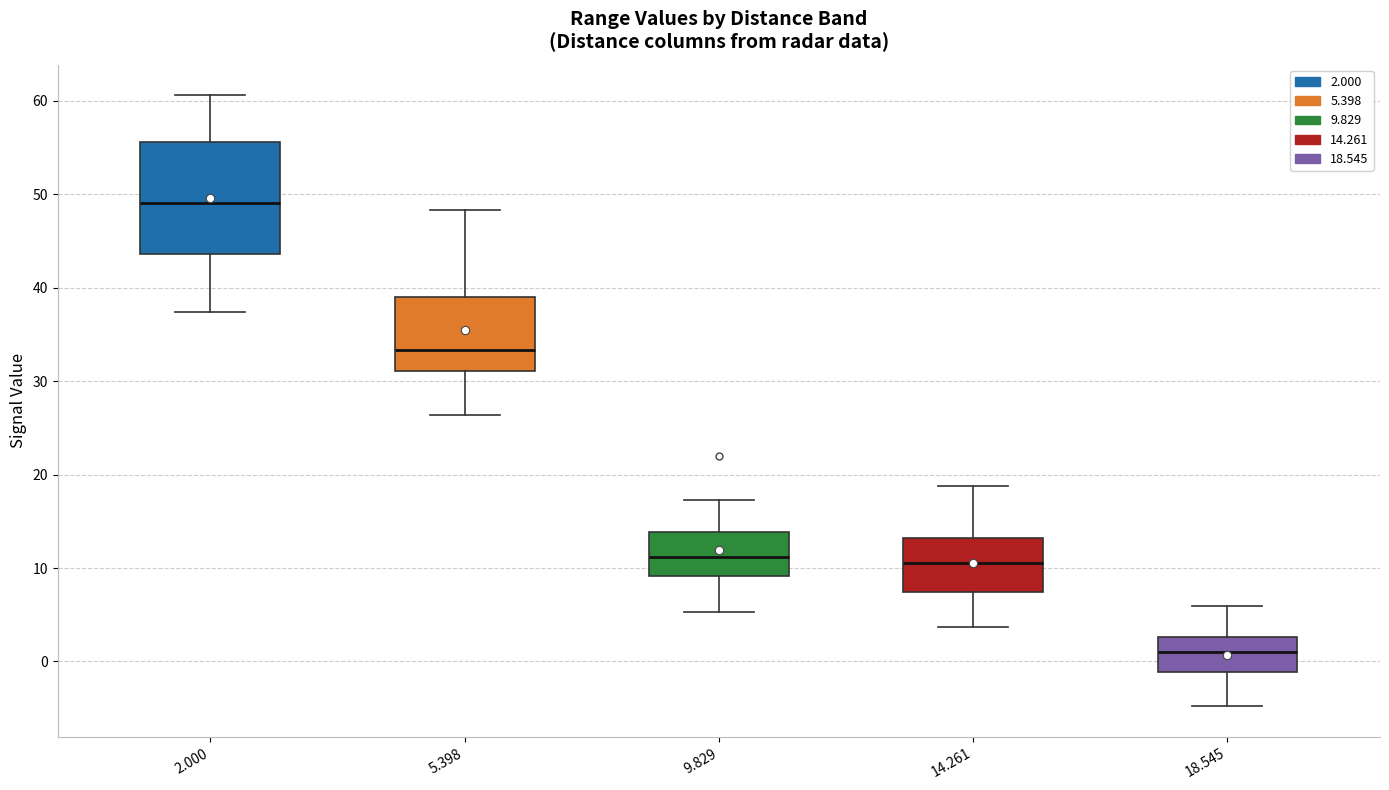

Reading left to right, transcribe this box plot: for each box, give where its median line is, the range the box spans, and where its two whiskers end, as read against the y-axis. The values are not printed on the chart, so give them approximately, as read against the axis.

2.000: median 49, box 44 to 56, whiskers 37 to 61
5.398: median 33, box 31 to 39, whiskers 26 to 48
9.829: median 11, box 9 to 14, whiskers 5 to 17
14.261: median 11, box 7 to 13, whiskers 4 to 19
18.545: median 1, box -1 to 3, whiskers -5 to 6